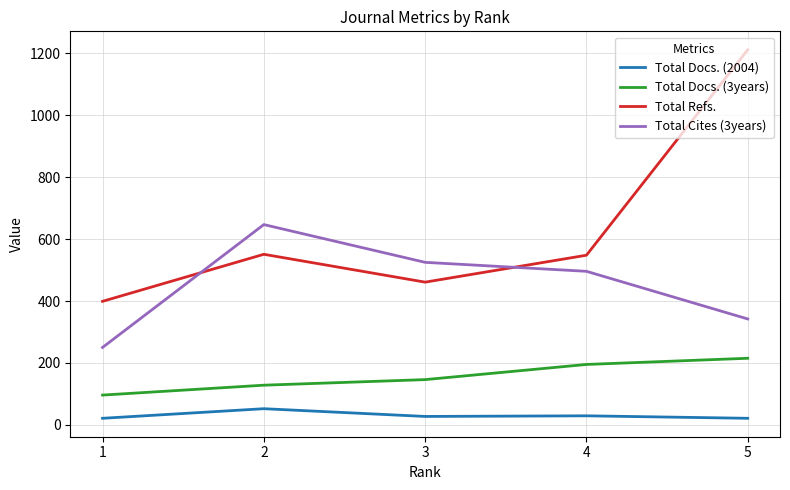

Count the number of data series in this chart.

4